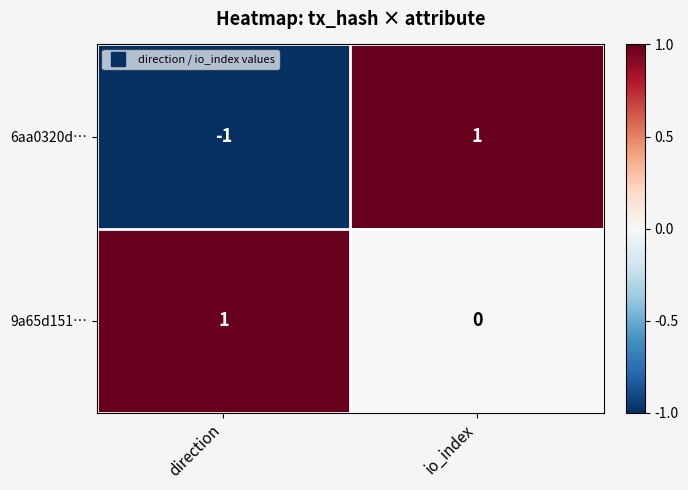

At which label is 6aa0320d… closest to 0?

direction